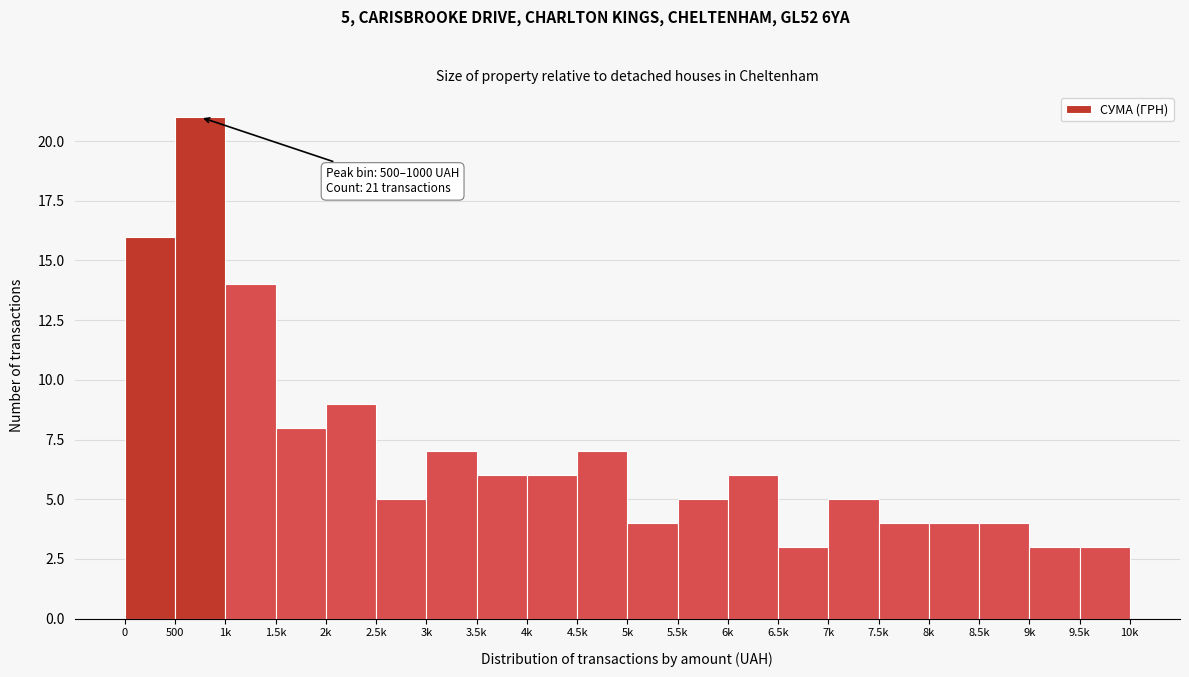

Reading left to right, transcribe all the data shown in this chart.

16	21	14	8	9	5	7	6	6	7	4	5	6	3	5	4	4	4	3	3